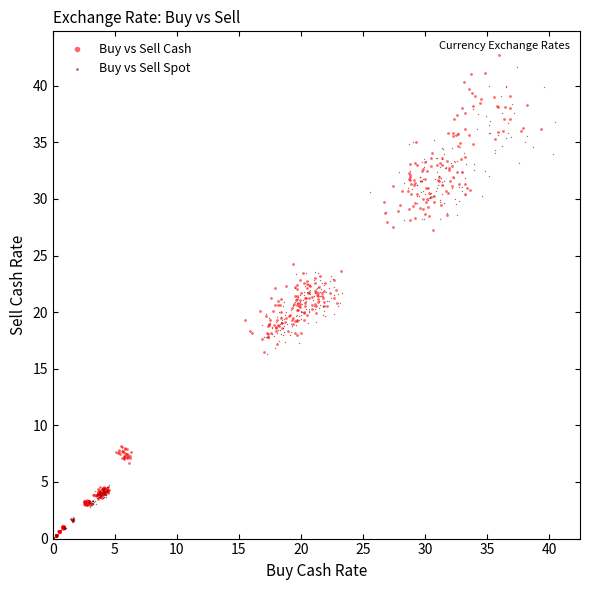

What are all the series names shown in the legend?

Buy vs Sell Cash, Buy vs Sell Spot